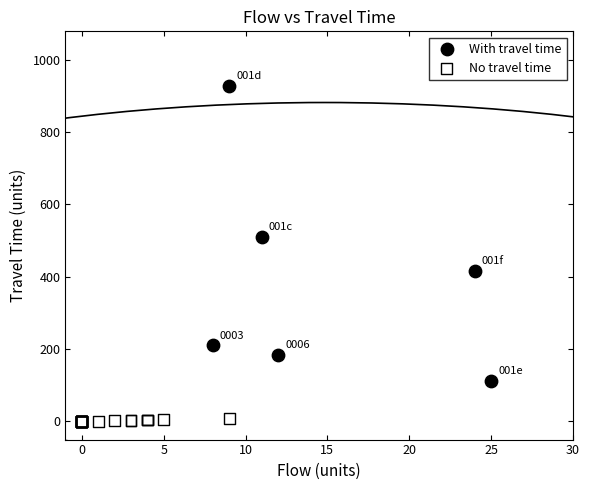

Which series contains the highest Y value?

With travel time